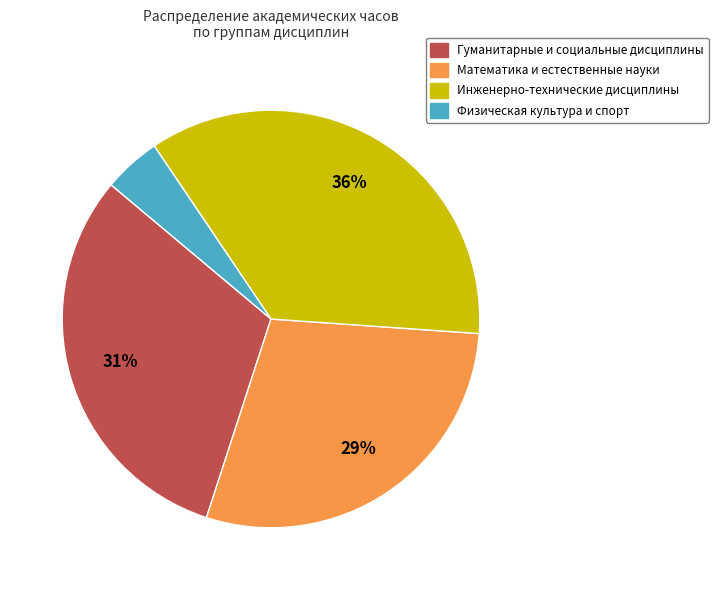

Does any single category account for the majority?

No